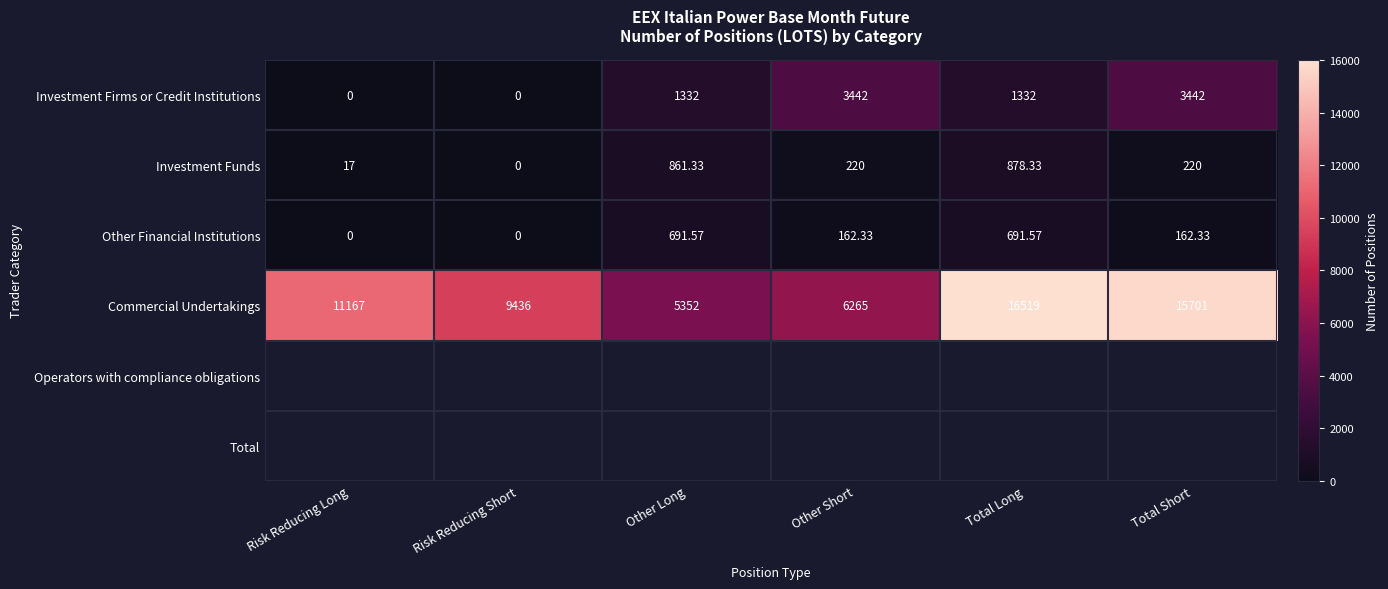

Which label corresponds to the largest value in the chart?

Total Long